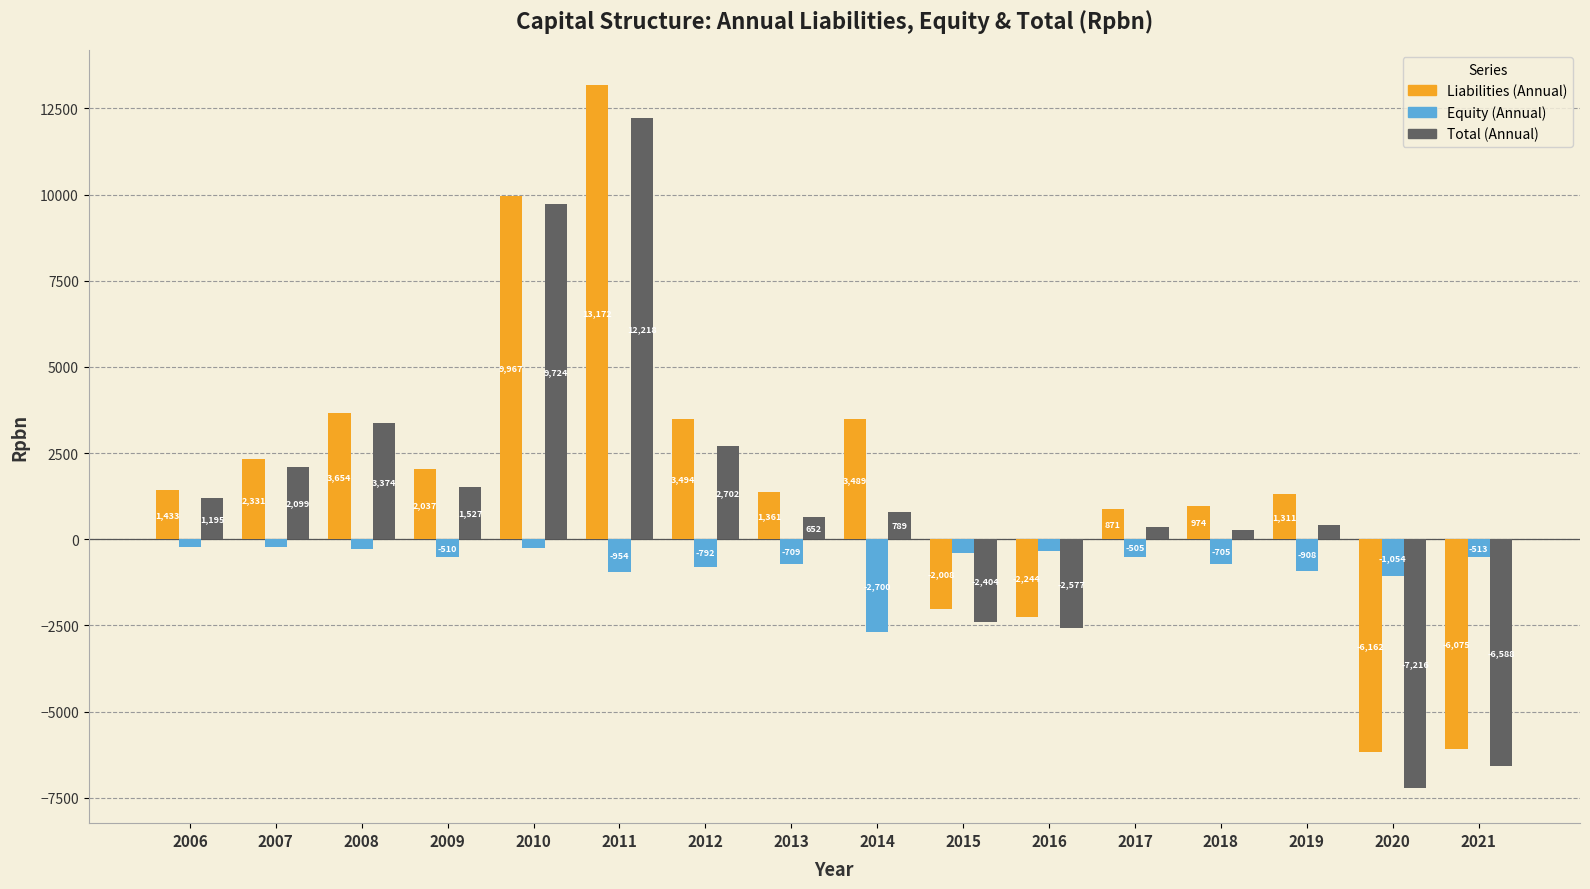

Is the value of Equity (Annual) at 2008 greater than the value of Total (Annual) at 2017?

No